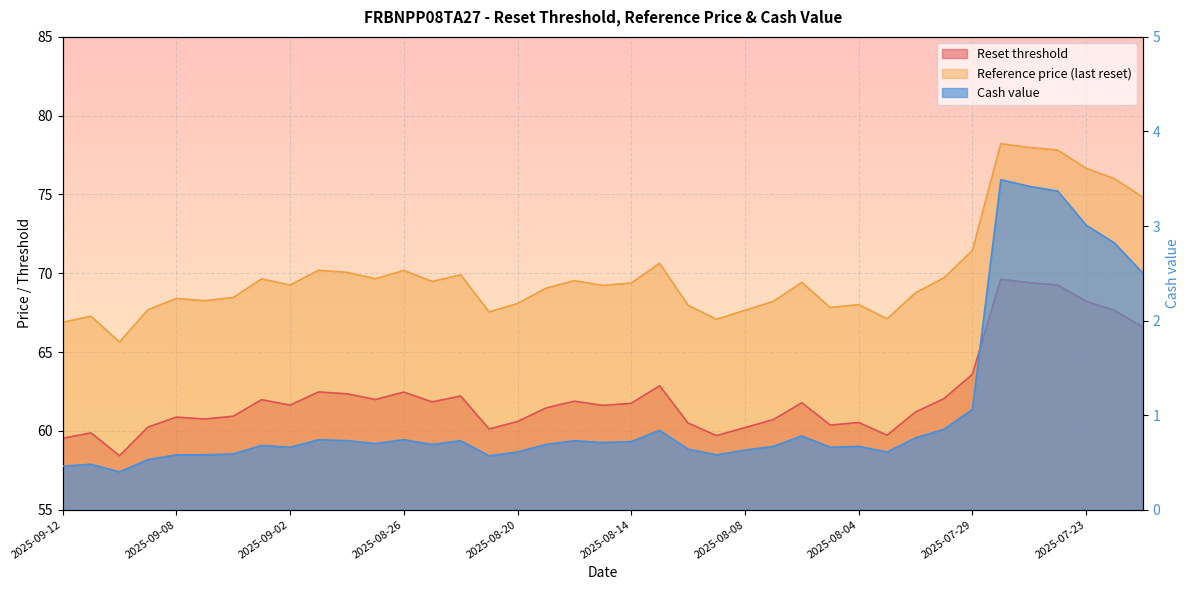

At which category does the chart reach its peak across all series?

2025-07-28